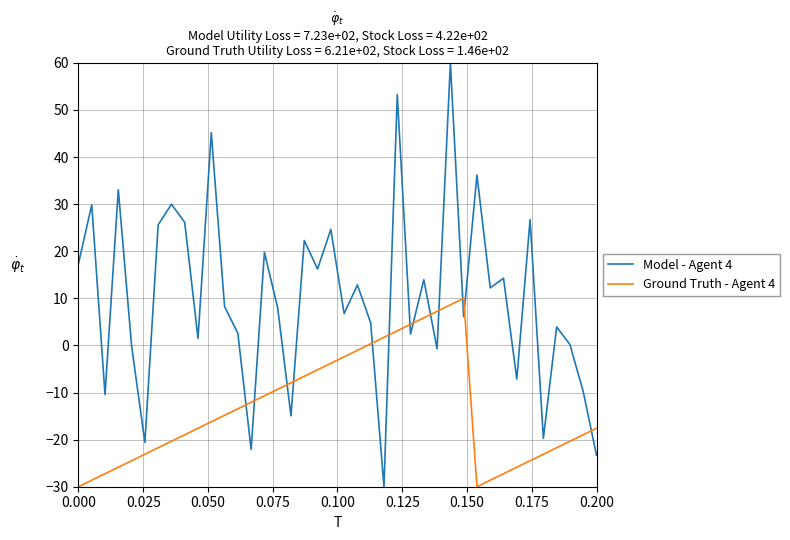

List the series in order of their overall mean, highest first.

Model - Agent 4, Ground Truth - Agent 4